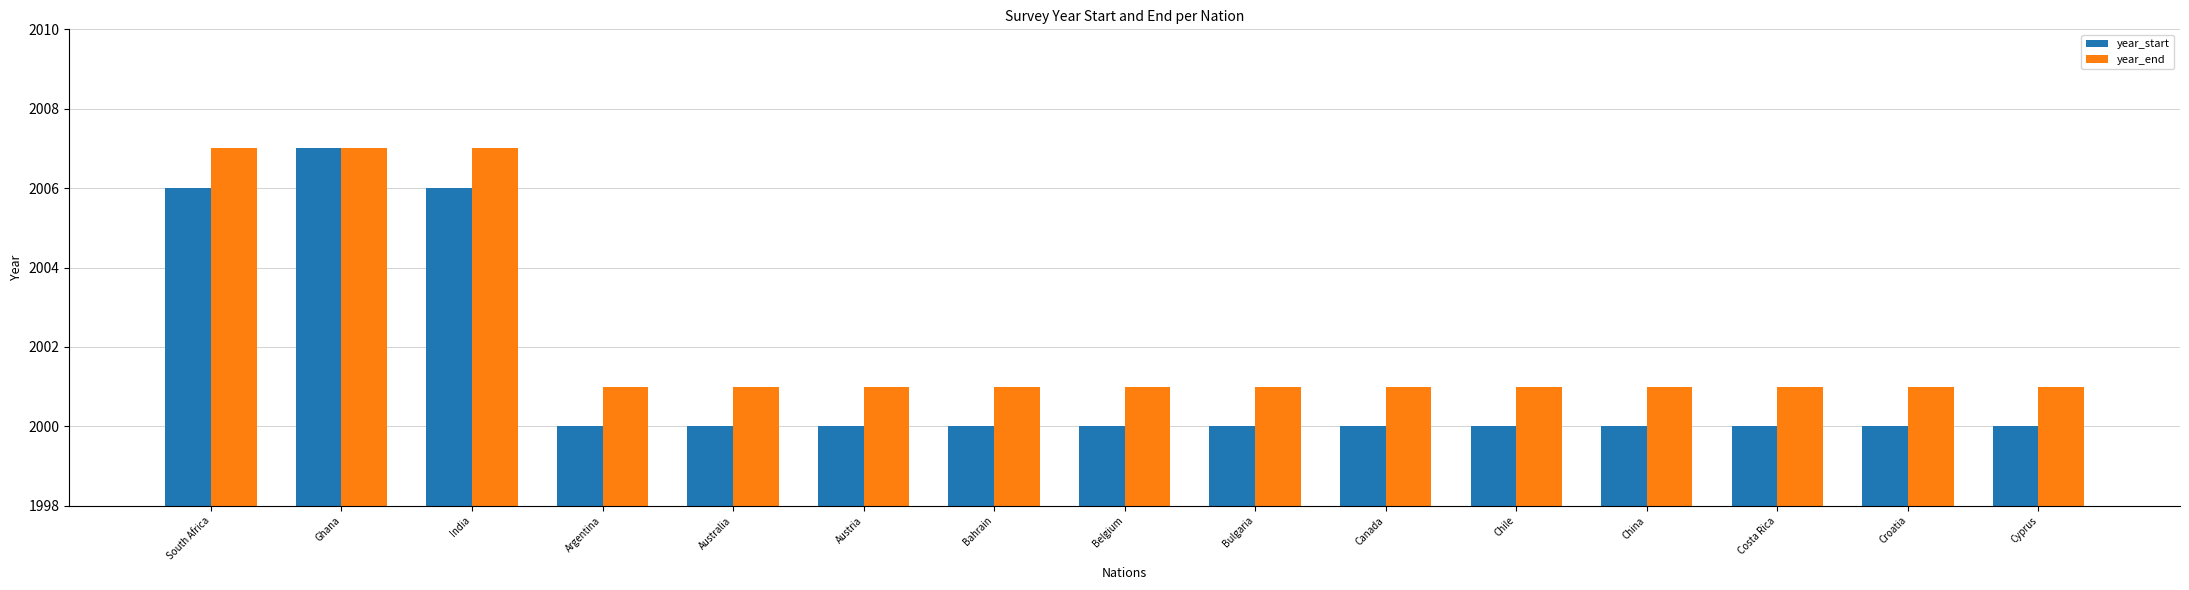

What is the minimum value shown in the chart?

2000